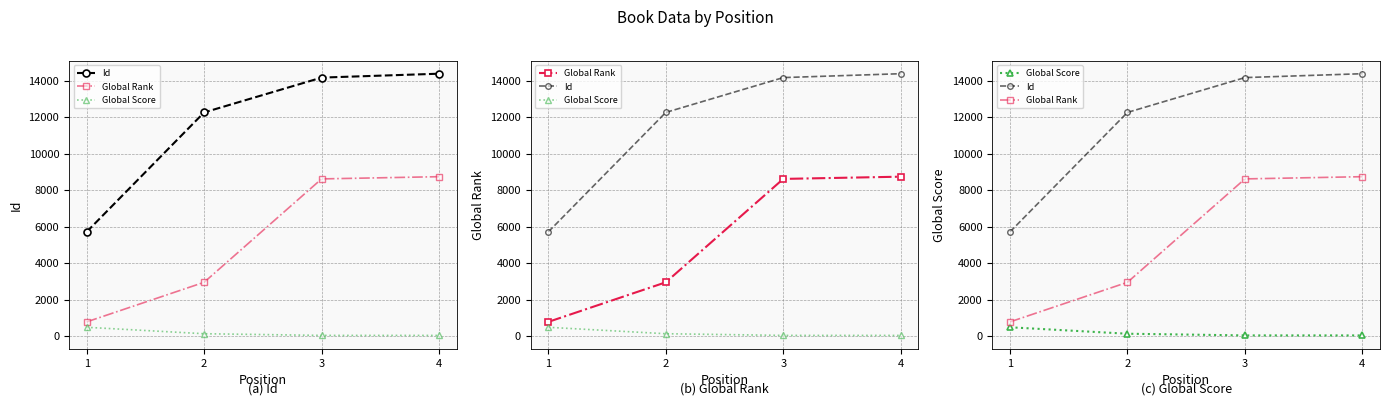

Is the value of Id at 4 greater than the value of Global Score at 1?

Yes